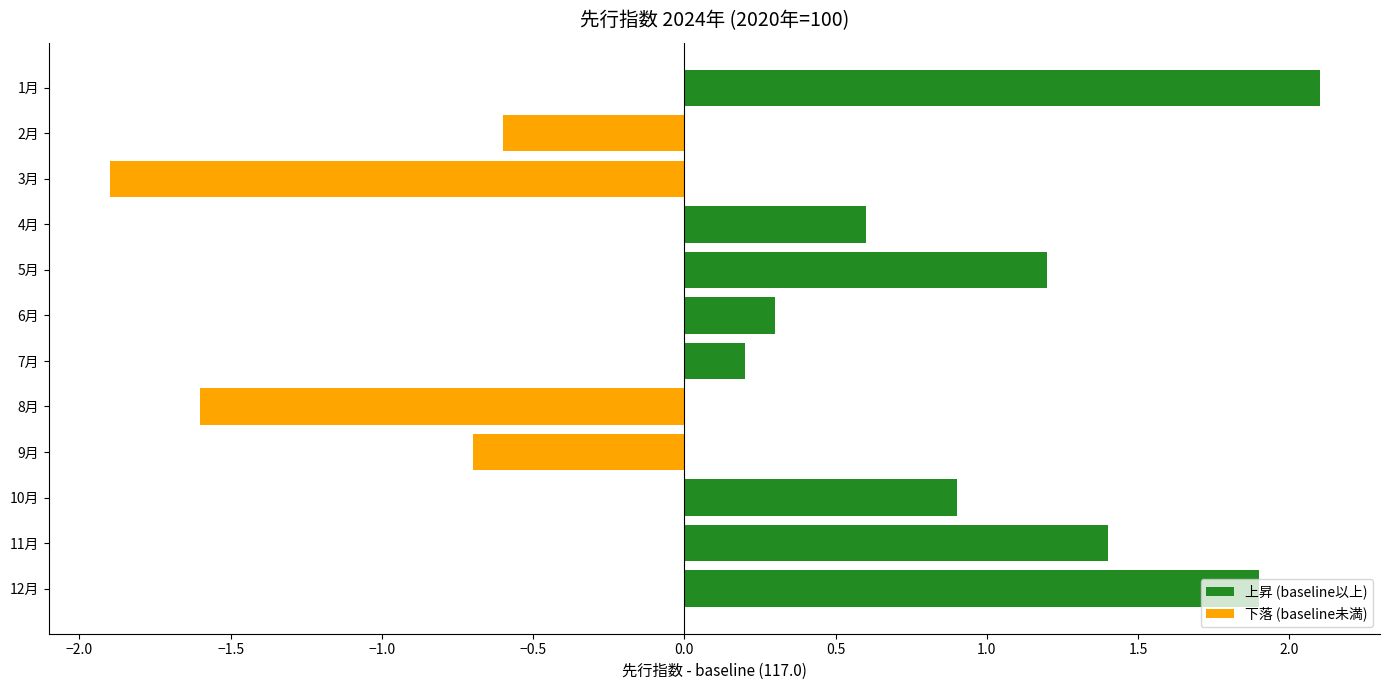

True or false: 下落 (baseline未満) has a value of 0.9 at 6月.

False